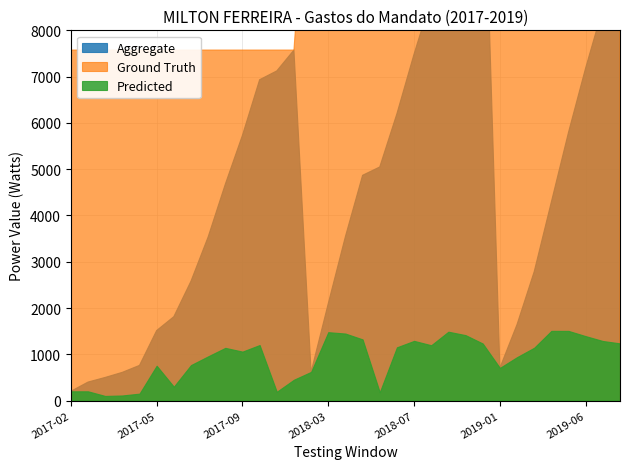

What is the greatest value displayed?

12820.7